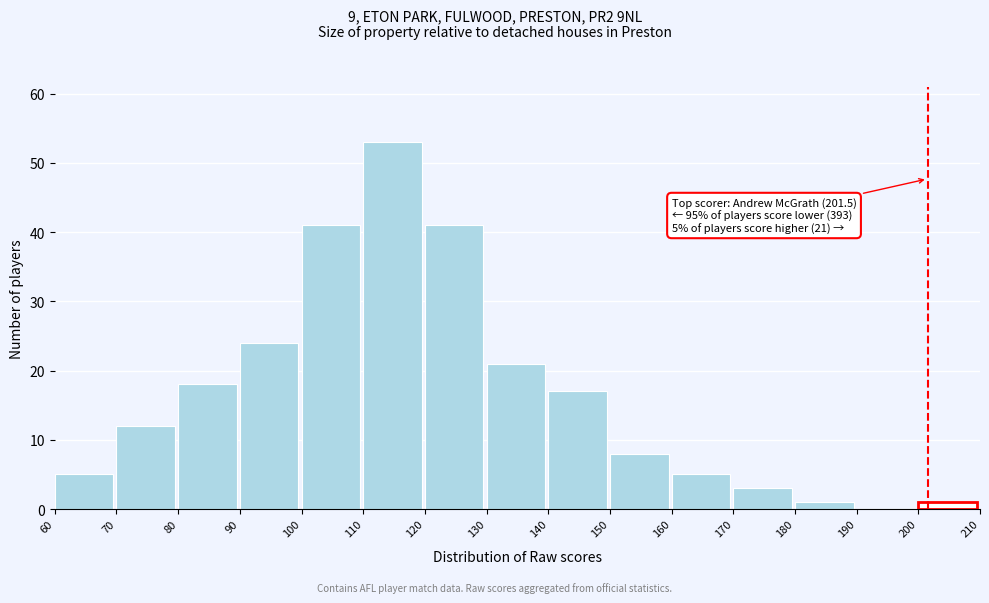

Over which range of the x-axis is the bar tallest?

110 to 120